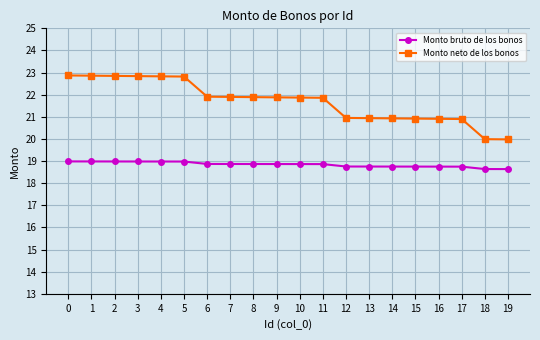

True or false: Monto neto de los bonos and Monto bruto de los bonos intersect in this chart.

False